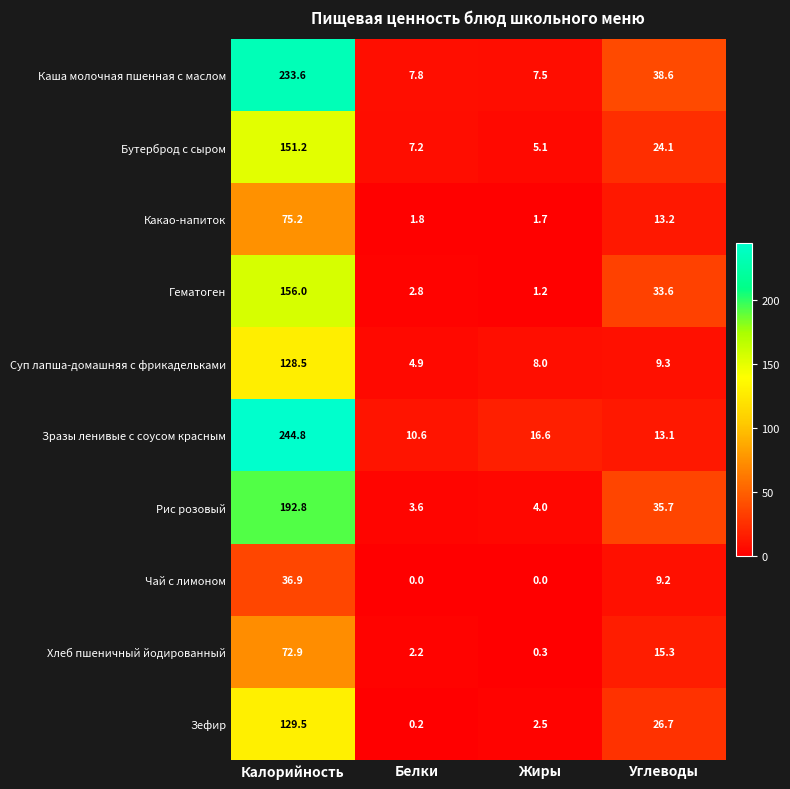

Which category has the highest value across all series?

Калорийность